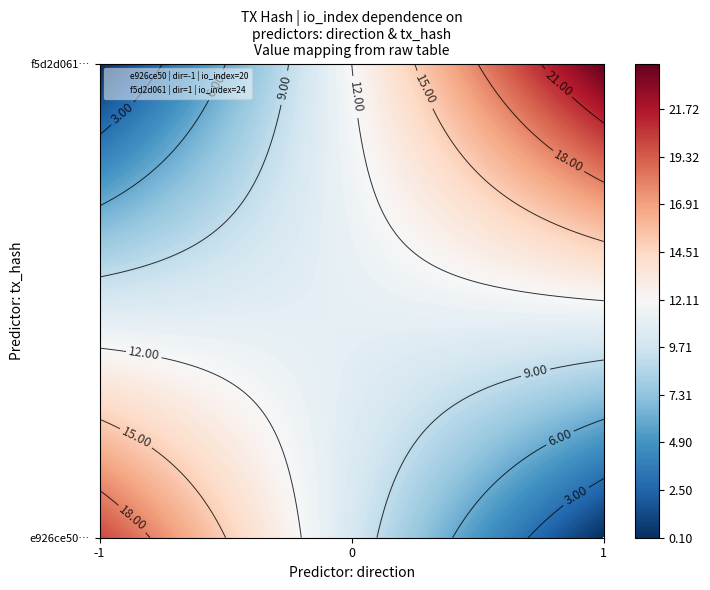

Reading right to left, what are all the values shown in this chart?

e926ce509e6d7dca8ffc9886d70182b65d232c1: io_index=20	direction=-1
f5d2d0615fcc60d81642a39042313ffada0525f: io_index=24	direction=1